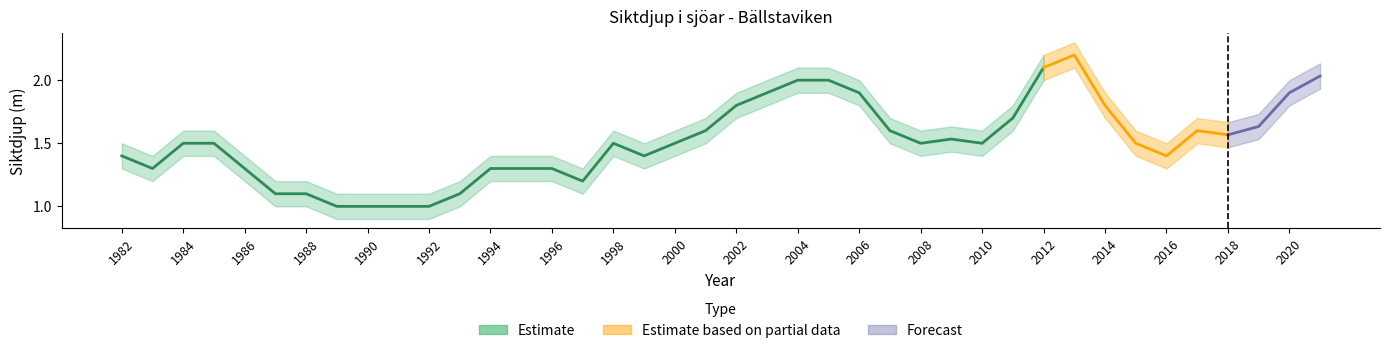

True or false: Bällstaviken and lower cross at least once.

False